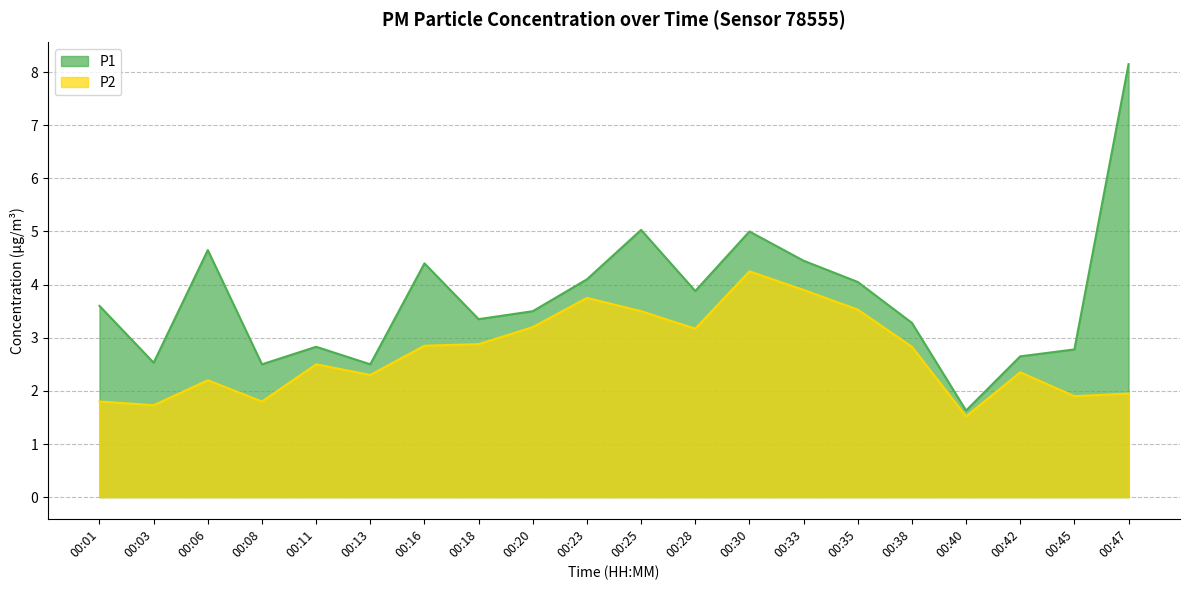

Rank the series at 00:06 from highest to lowest value.

P1, P2